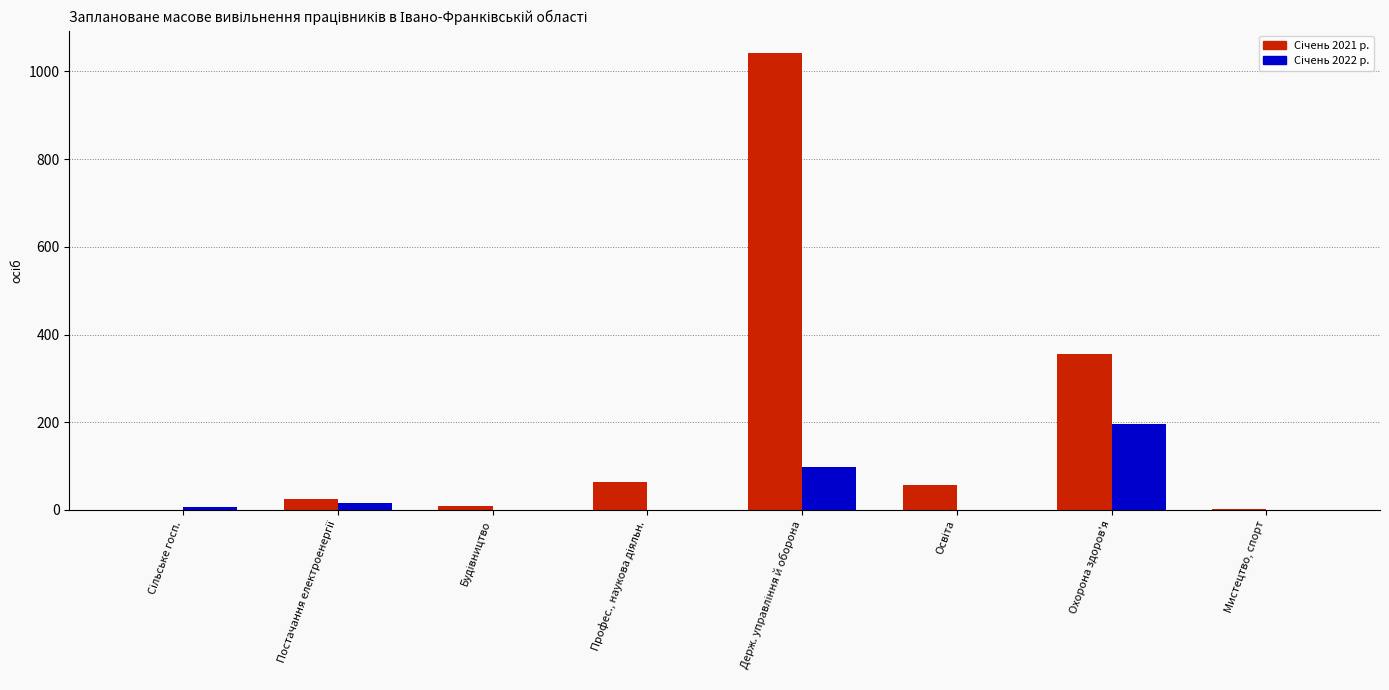

What is the maximum value shown in the chart?

1041